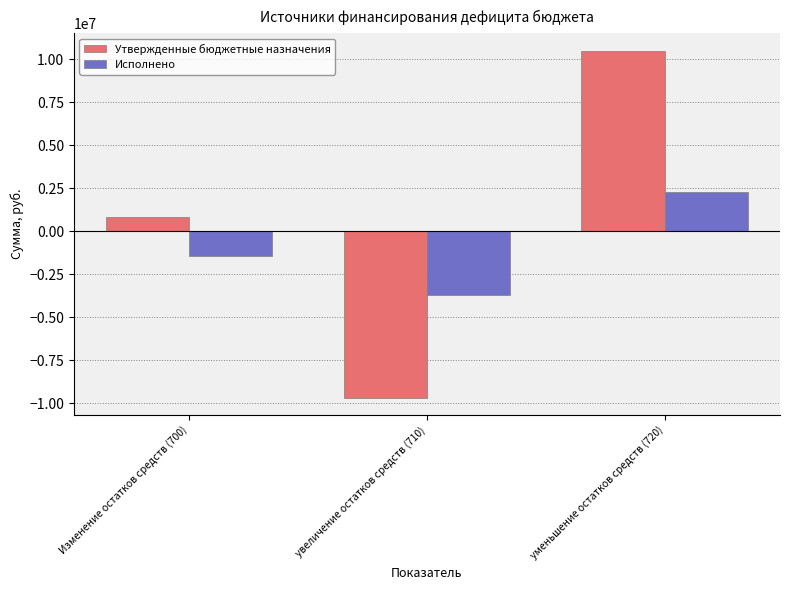

Which series has the largest total across all categories?

Утвержденные бюджетные назначения